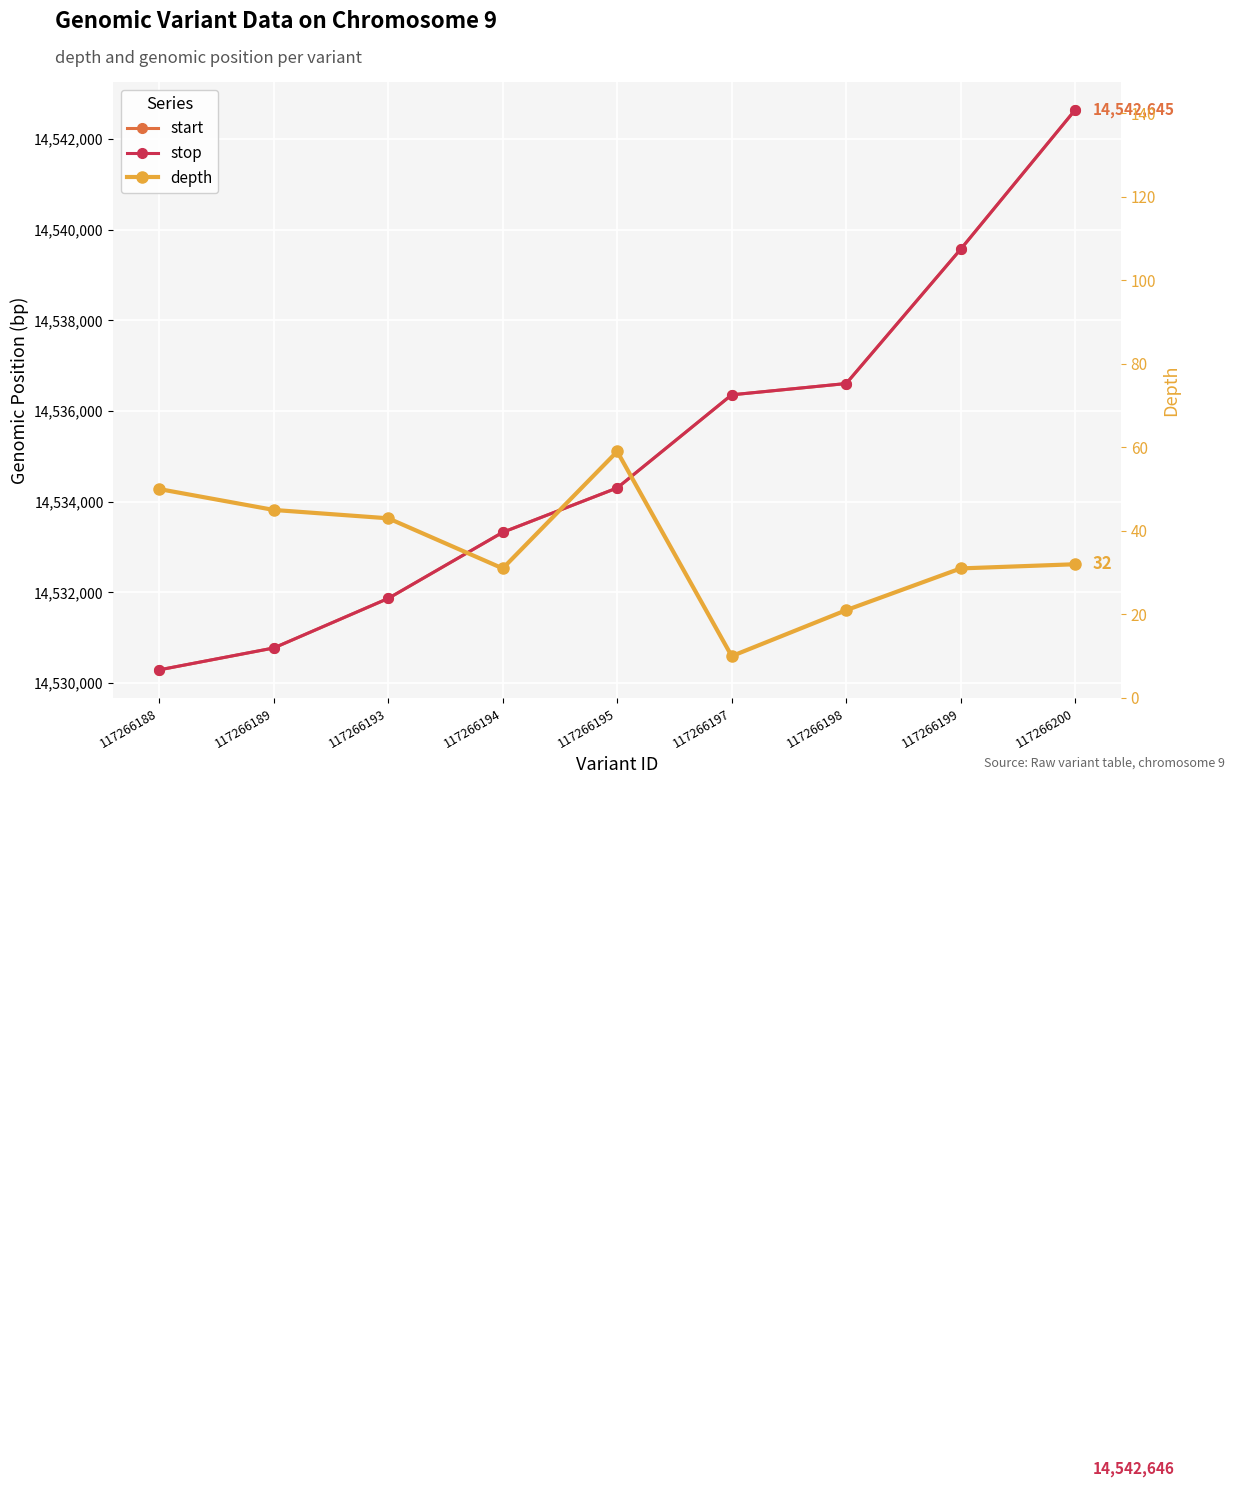

Reading right to left, extract all data points from this chart.

start: 14542645	14539570	14536605	14536356	14534301	14533321	14531862	14530768	14530285
stop: 14542646	14539571	14536606	14536357	14534302	14533322	14531863	14530769	14530286
depth: 32	31	21	10	59	31	43	45	50